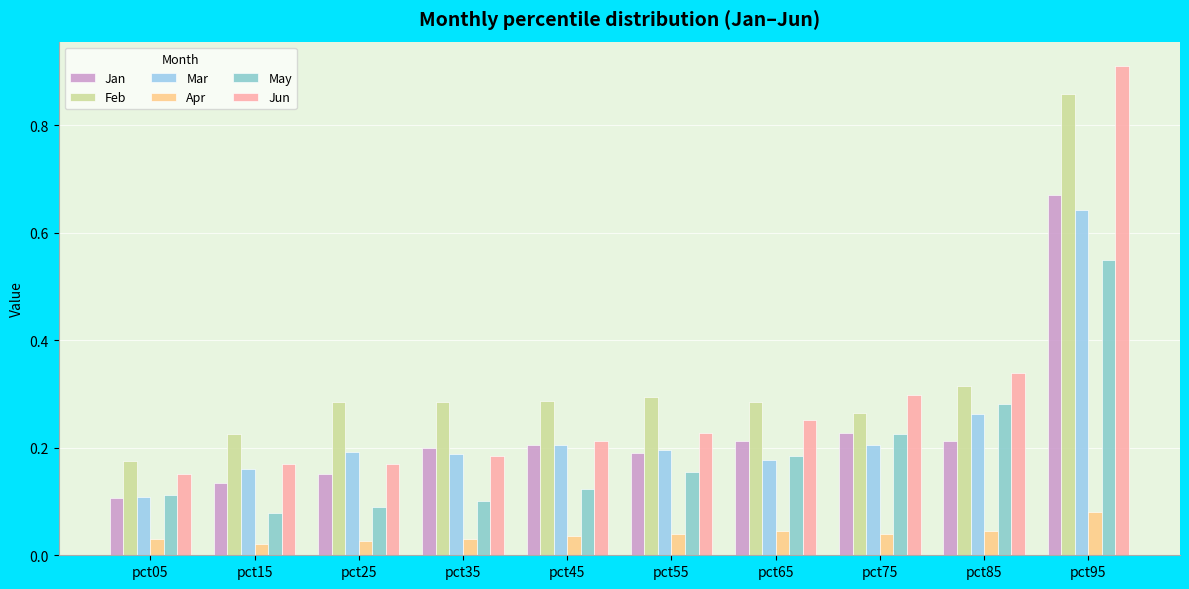

The Mar series shows 0.2 at pct15. True or false?

True